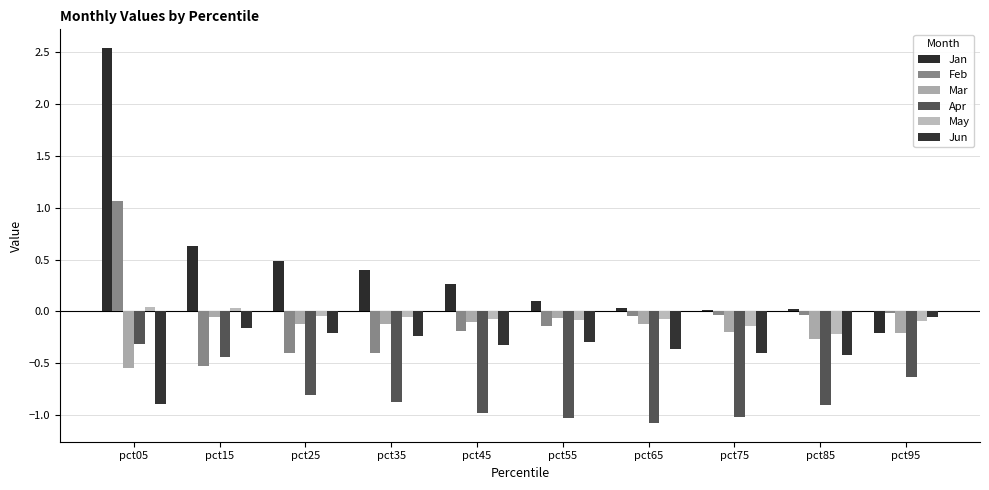

What is the smallest value displayed?

-1.1